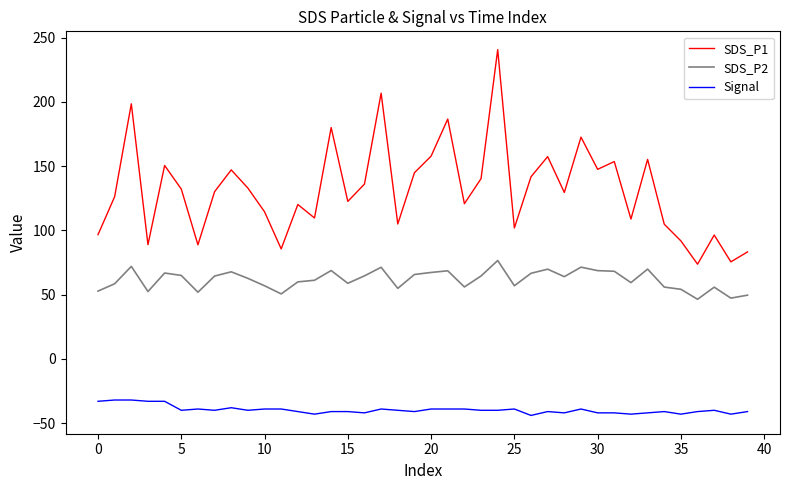

List the series in order of their overall mean, lowest first.

Signal, SDS_P2, SDS_P1